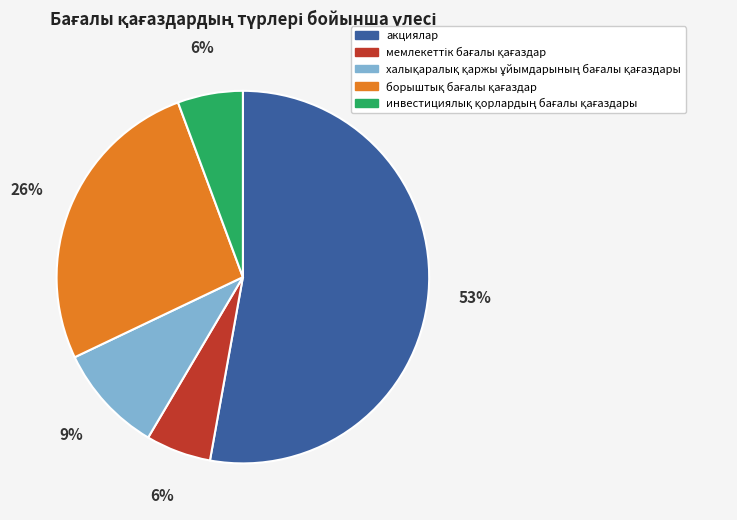

How many slices are in this pie chart?

5